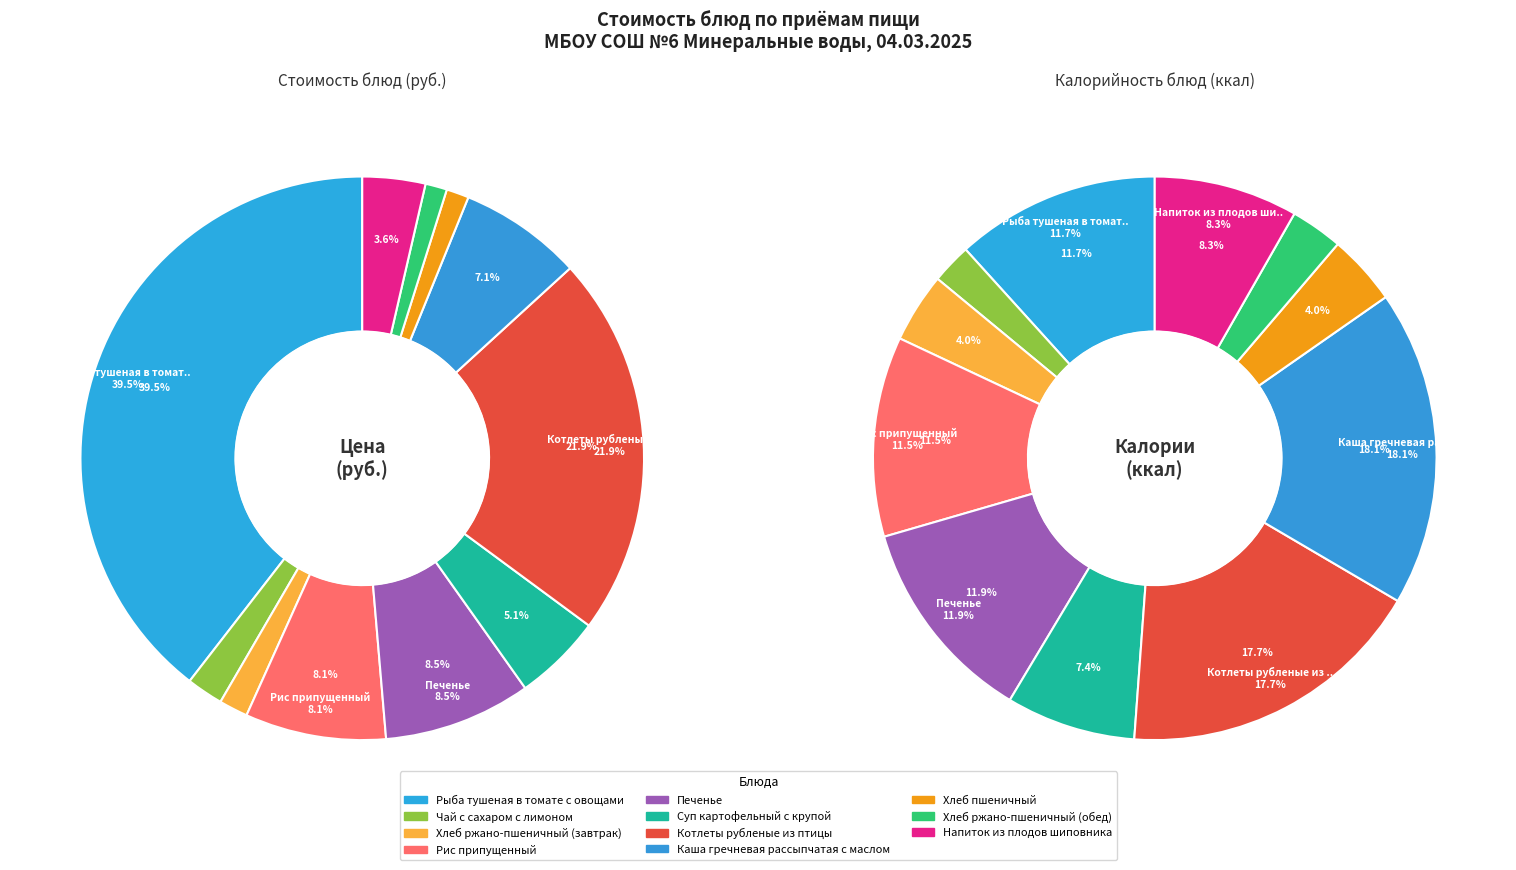

To the nearest percent, what is the average slice percentage?

9%